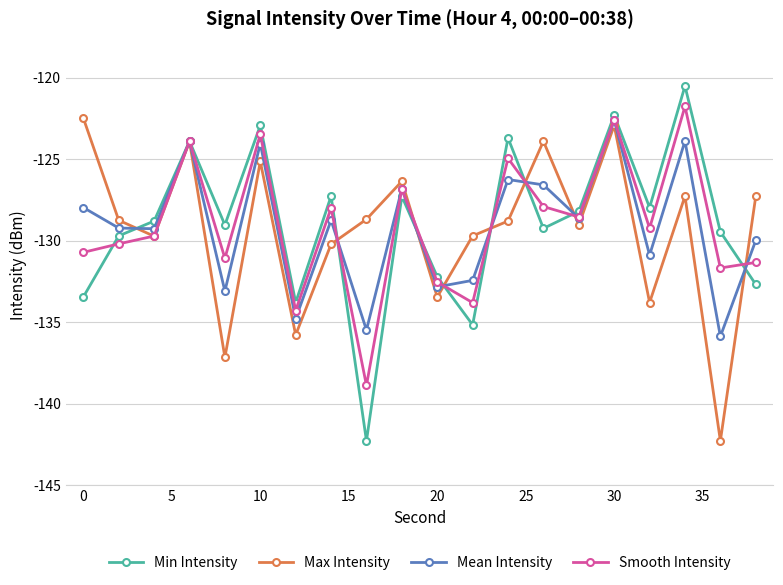

Which series ends up on top after the final intersection of Max Intensity and Min Intensity?

Max Intensity